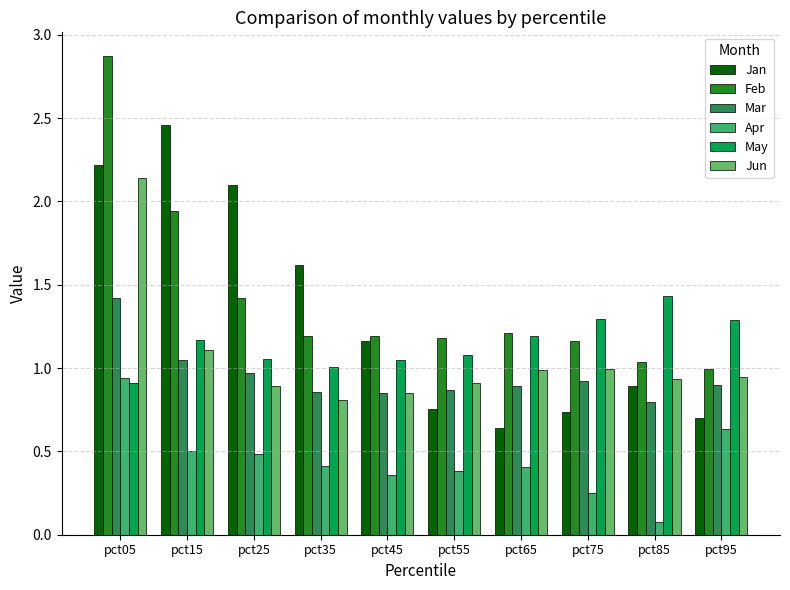

What is the sum of all Jun values?

10.6